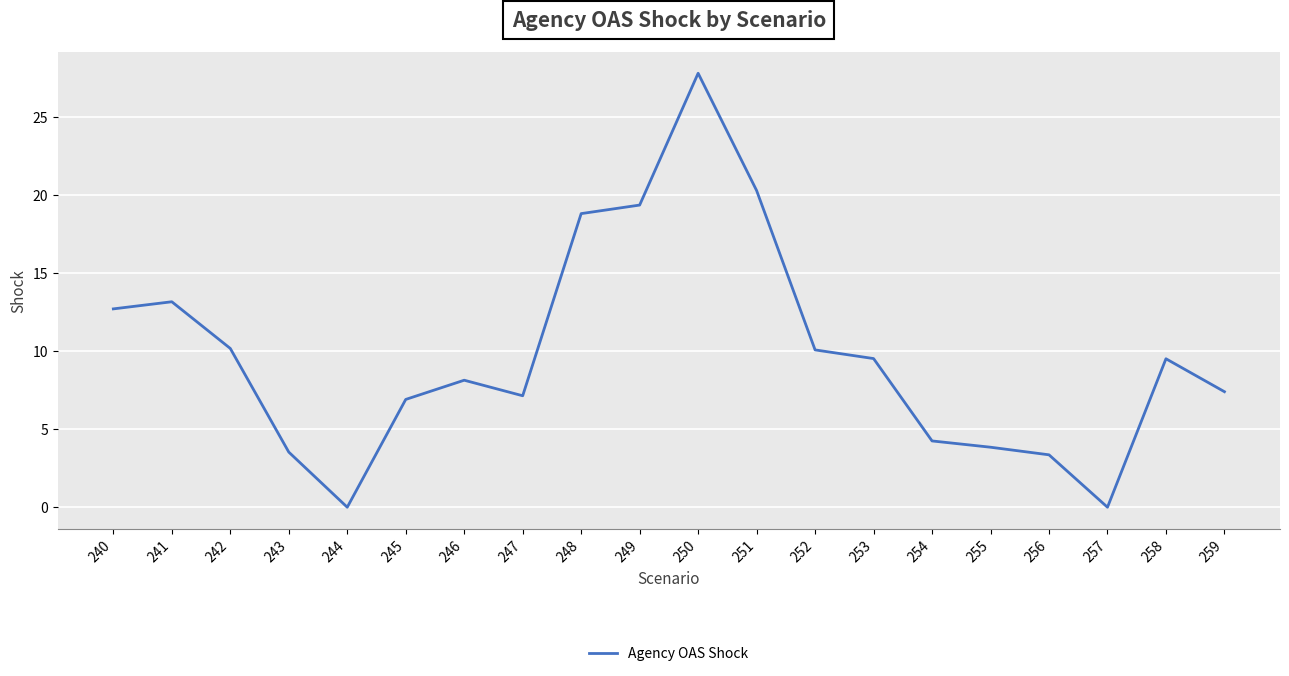

At which label does the data first exceed 9?

240